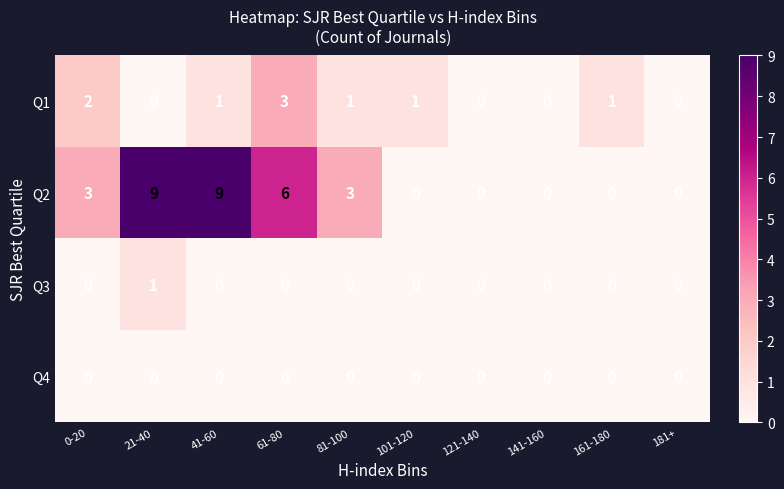

What is the greatest value displayed?

9